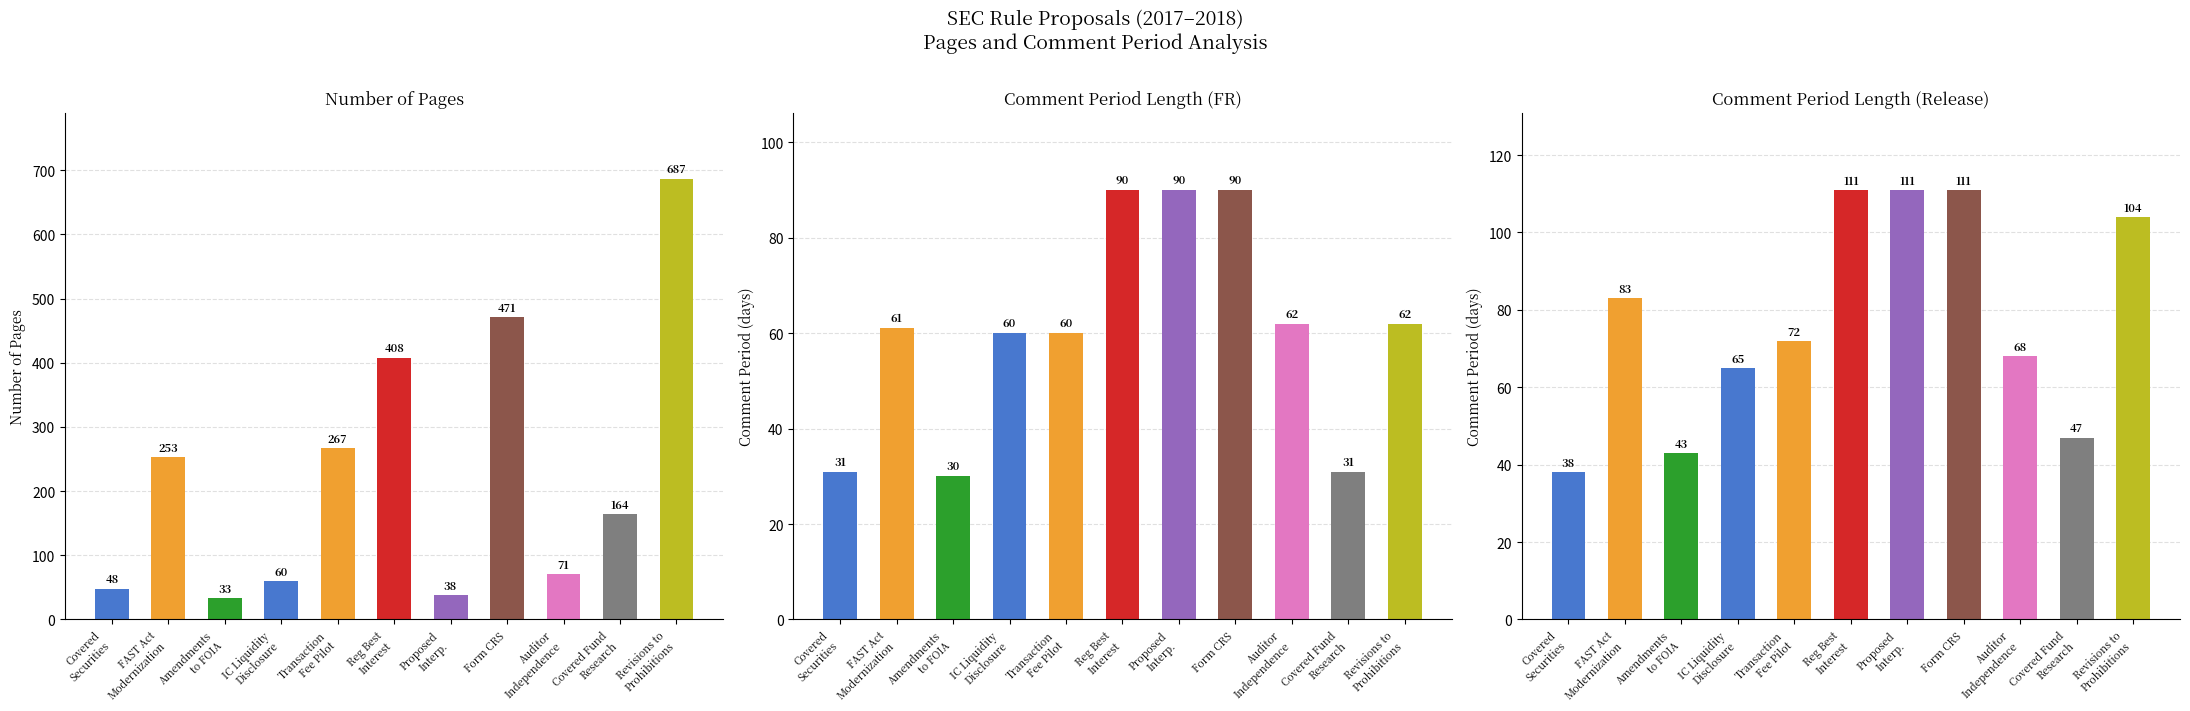

What is the difference between the highest and lowest values at FAST Act
Modernization?

192